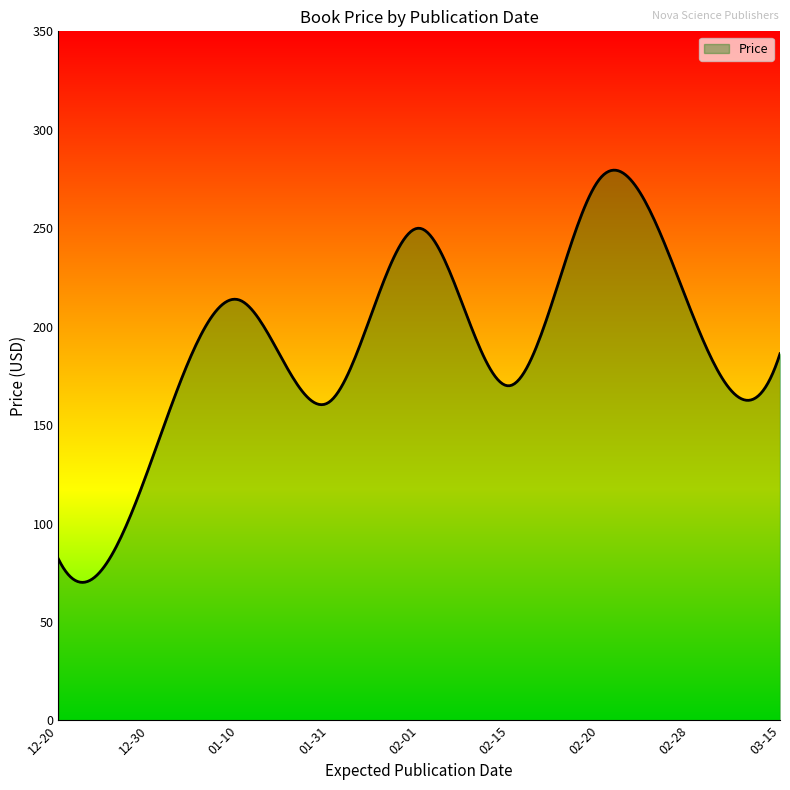

What is the greatest value displayed?

279.5